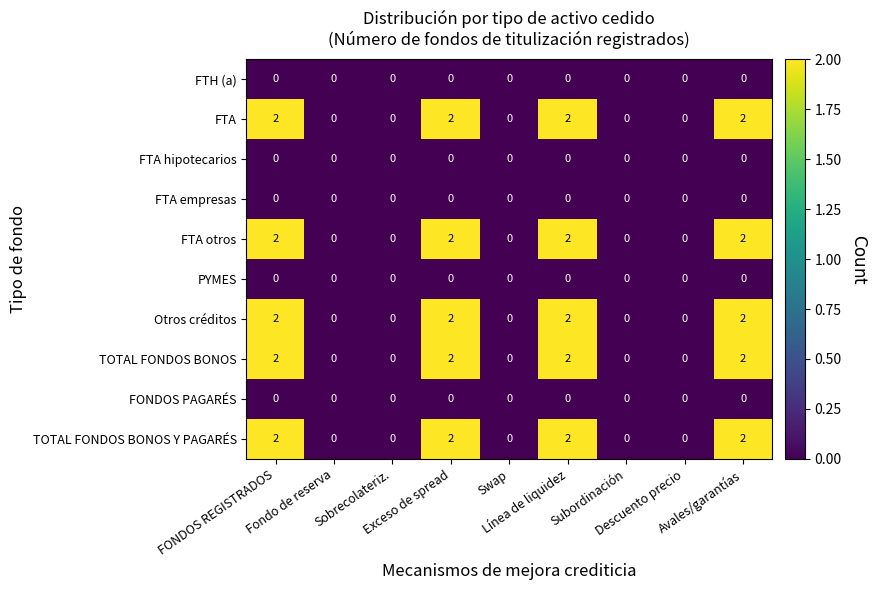

How many FTA otros values are between 0 and 2?

9